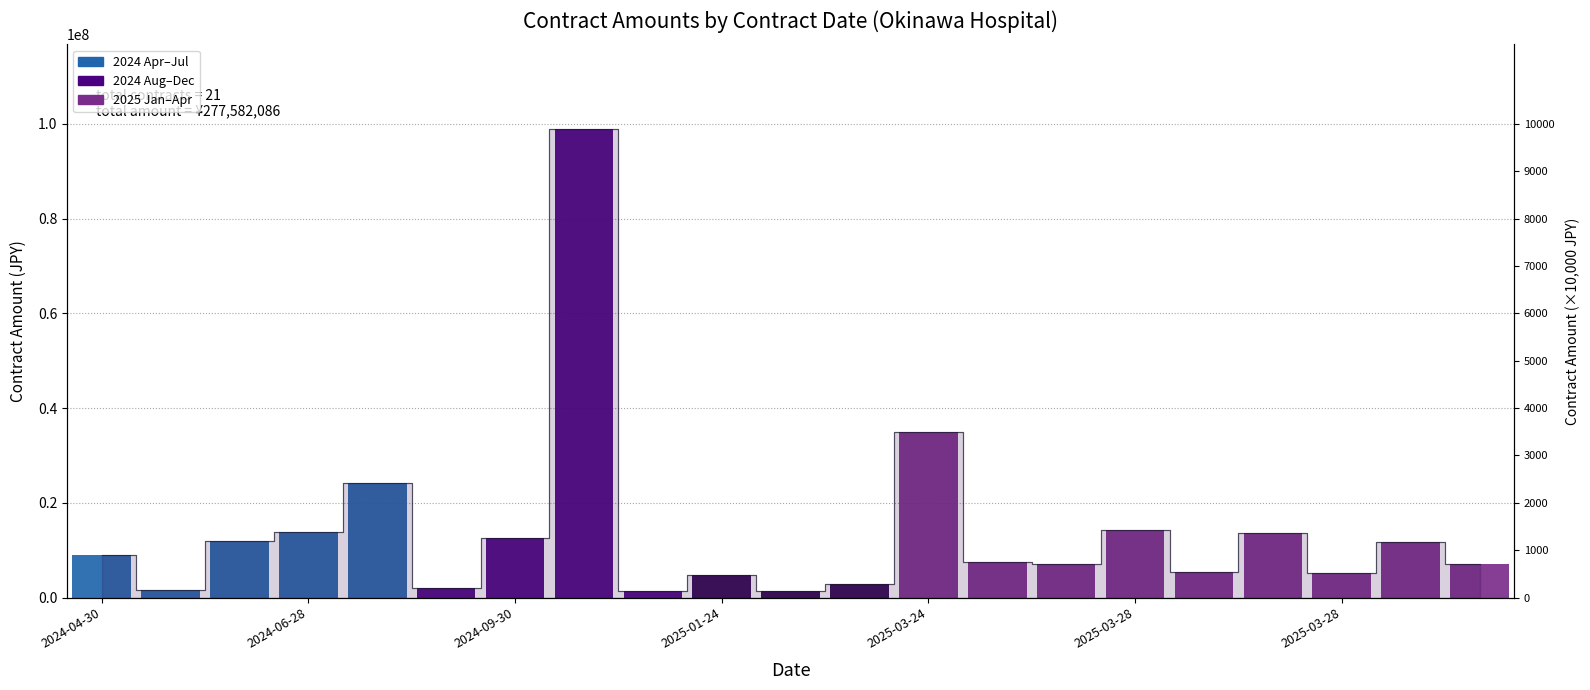

Between 2025-03-24 and 2025-03-28, which is larger?

2025-03-24